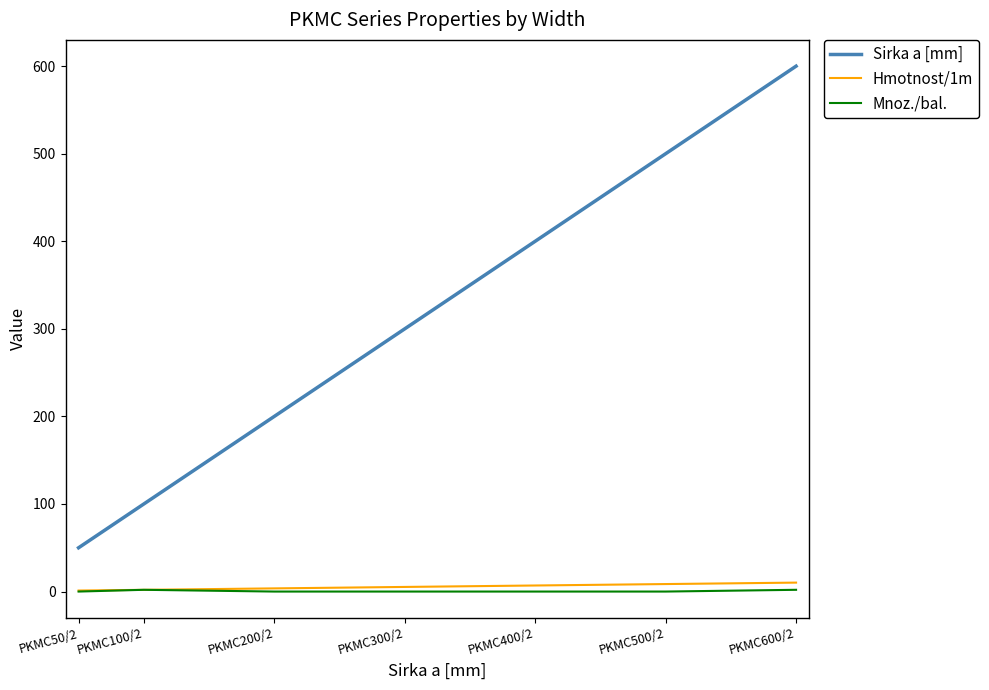

True or false: Sirka a [mm] and Mnoz./bal. intersect in this chart.

False